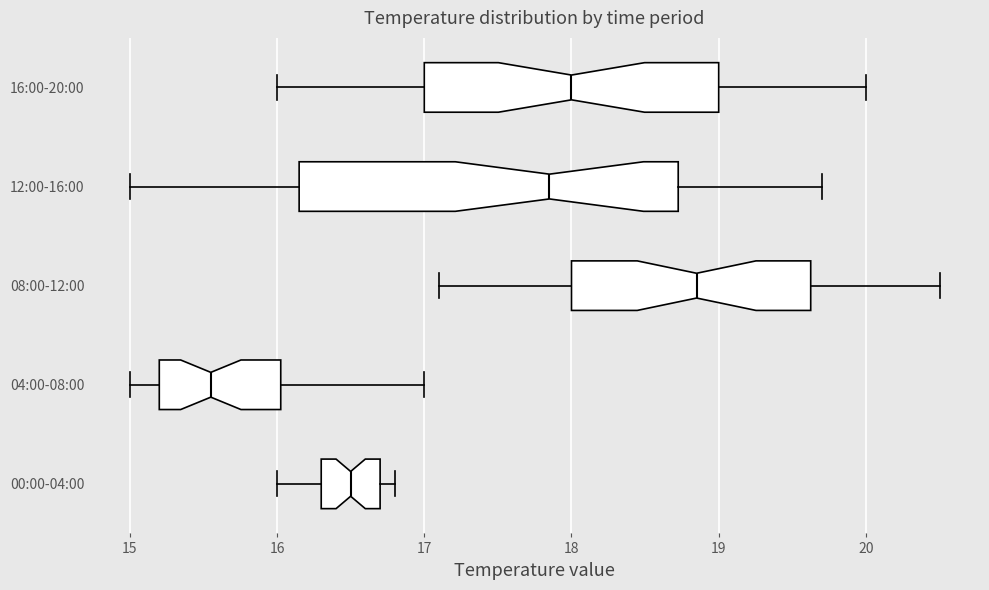

Reading bottom to top, transcribe this box plot: for each box, give where its median line is, the range the box spans, and where its two whiskers end, as read against the x-axis. The values are not printed on the chart, so give them approximately, as read against the axis.

00:00-04:00: median 16.5, box 16.3 to 16.7, whiskers 16.0 to 16.8
04:00-08:00: median 15.6, box 15.2 to 16.0, whiskers 15.0 to 17.0
08:00-12:00: median 18.9, box 18.0 to 19.6, whiskers 17.1 to 20.5
12:00-16:00: median 17.9, box 16.2 to 18.7, whiskers 15.0 to 19.7
16:00-20:00: median 18.0, box 17.0 to 19.0, whiskers 16.0 to 20.0